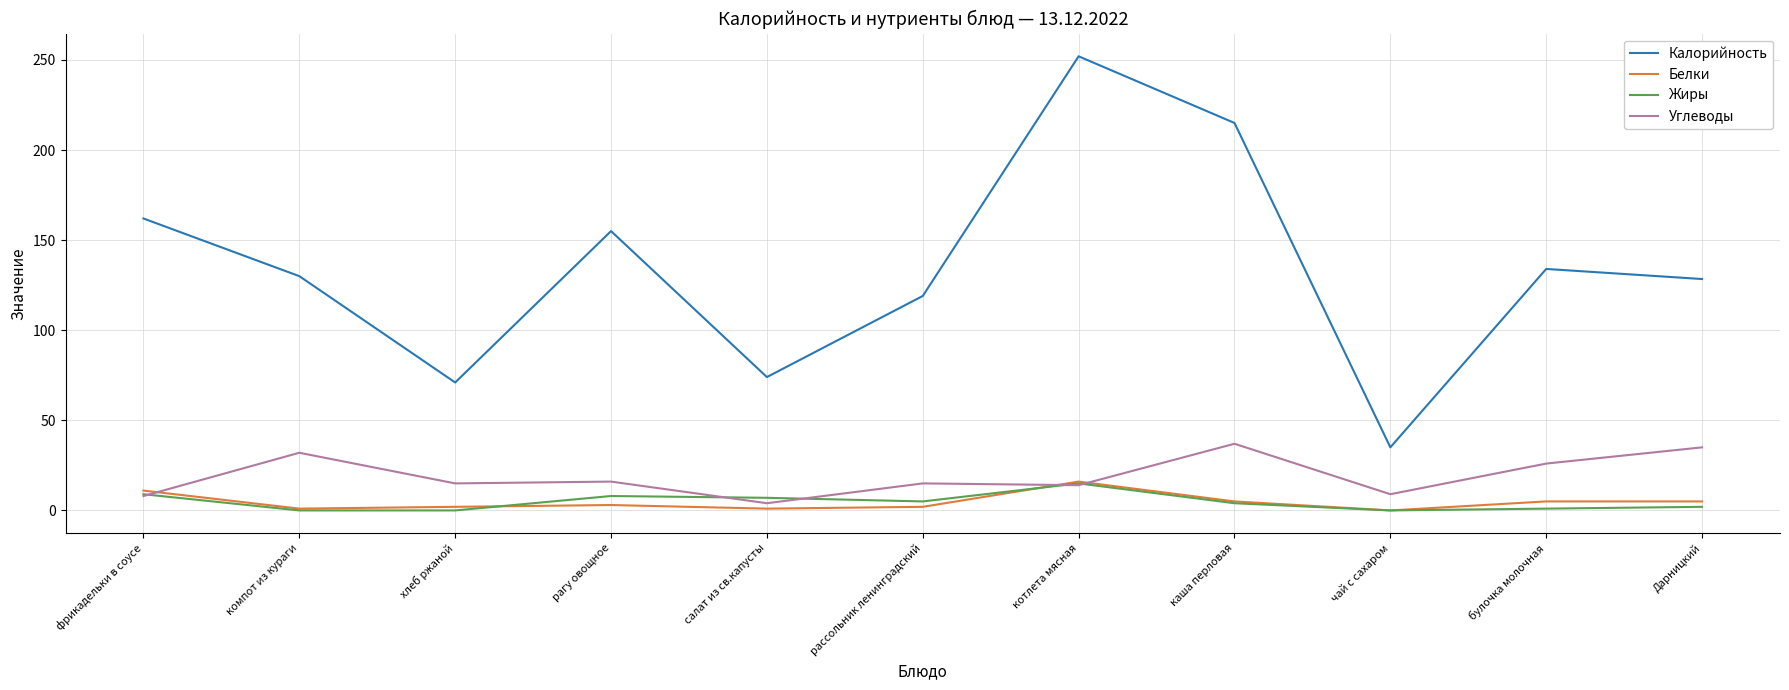

What is the difference between the Белки values at котлета мясная and чай с сахаром?

16.0